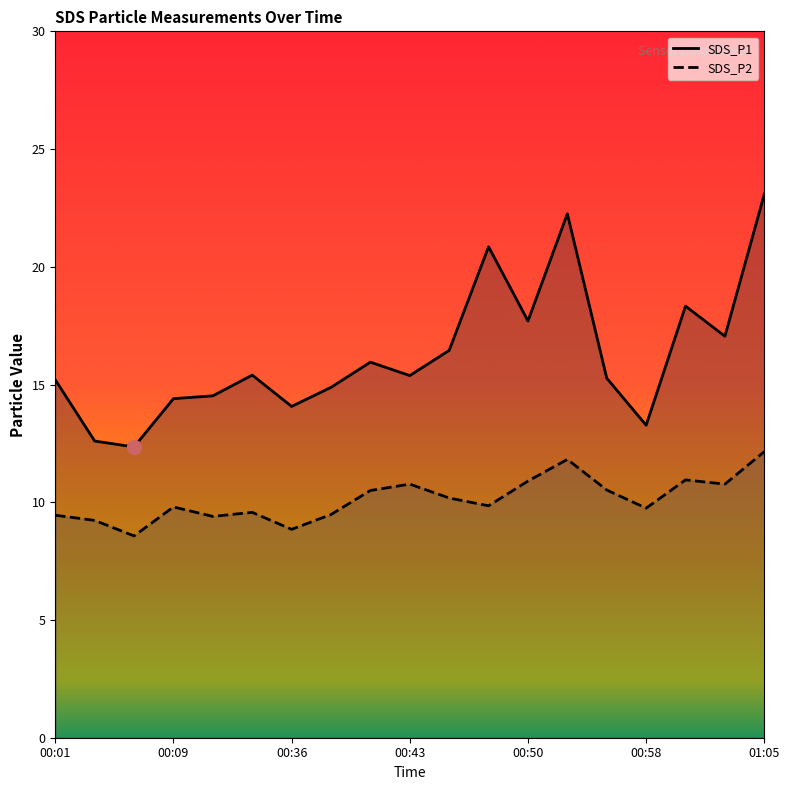

Reading left to right, list all the values displayed in this chart.

SDS_P1: 15.2	12.6	12.3	14.4	14.5	15.4	14.1	14.9	15.9	15.4	16.4	20.9	17.7	22.2	15.3	13.3	18.3	17.1	23.1
SDS_P2: 9.4	9.2	8.6	9.8	9.4	9.6	8.8	9.5	10.5	10.8	10.2	9.8	10.9	11.8	10.5	9.8	10.9	10.8	12.2